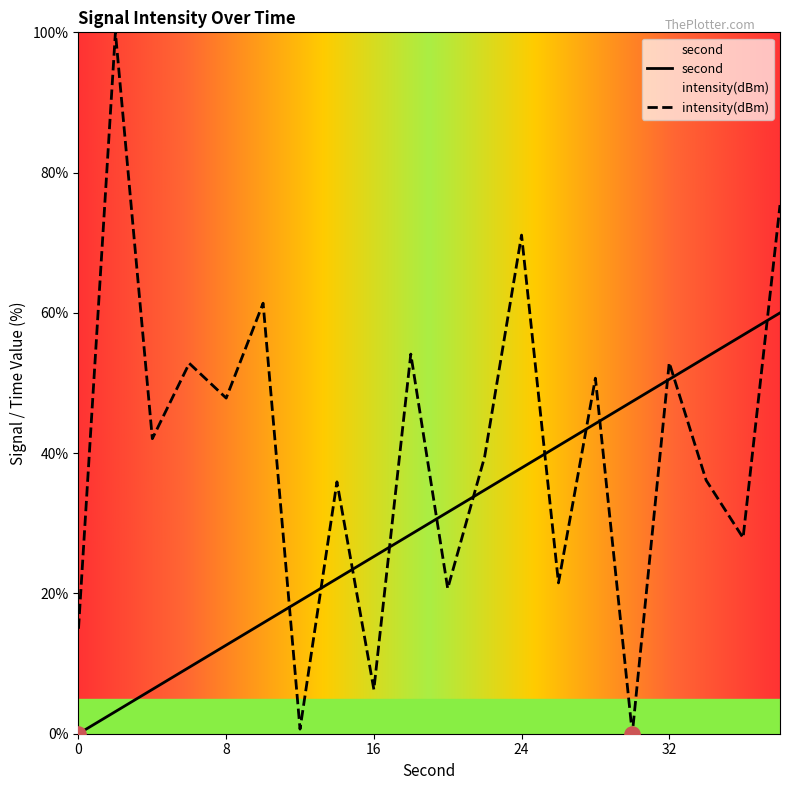

Which series has the largest total across all categories?

intensity(dBm)